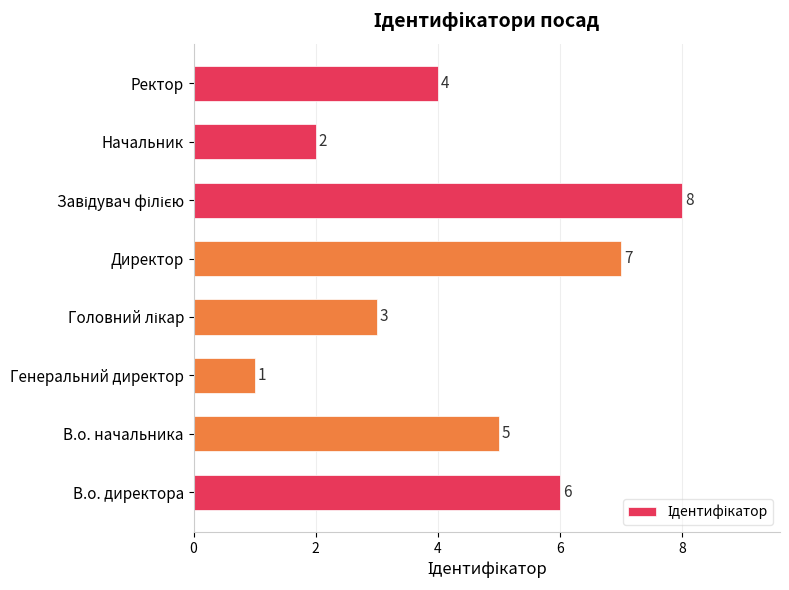

Which category has the lowest value across all series?

Генеральний директор